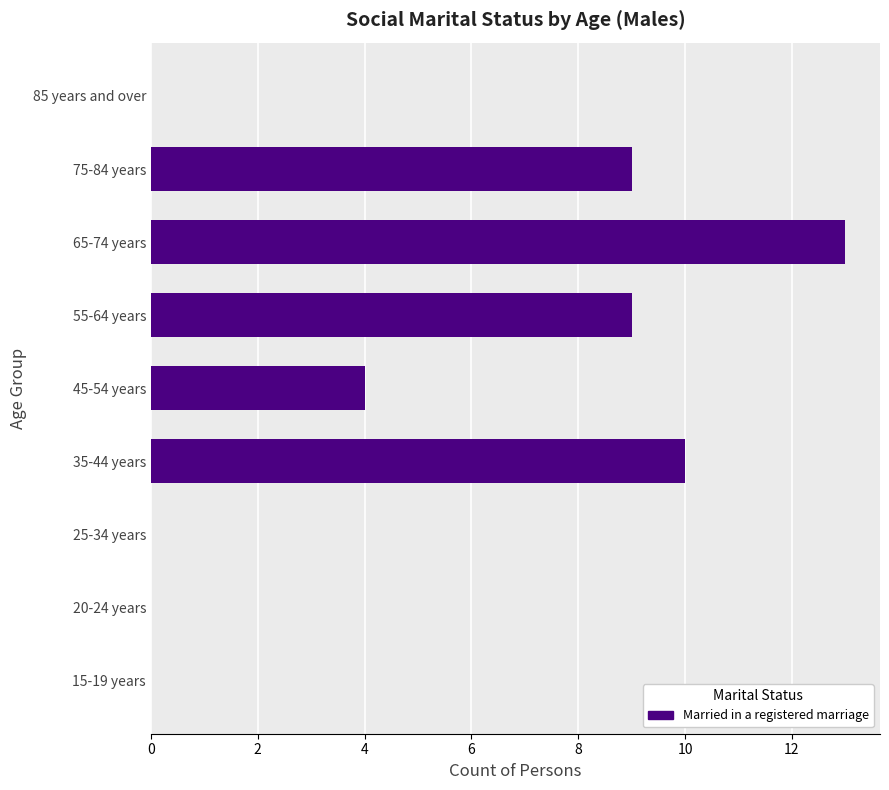

Count the number of data series in this chart.

1